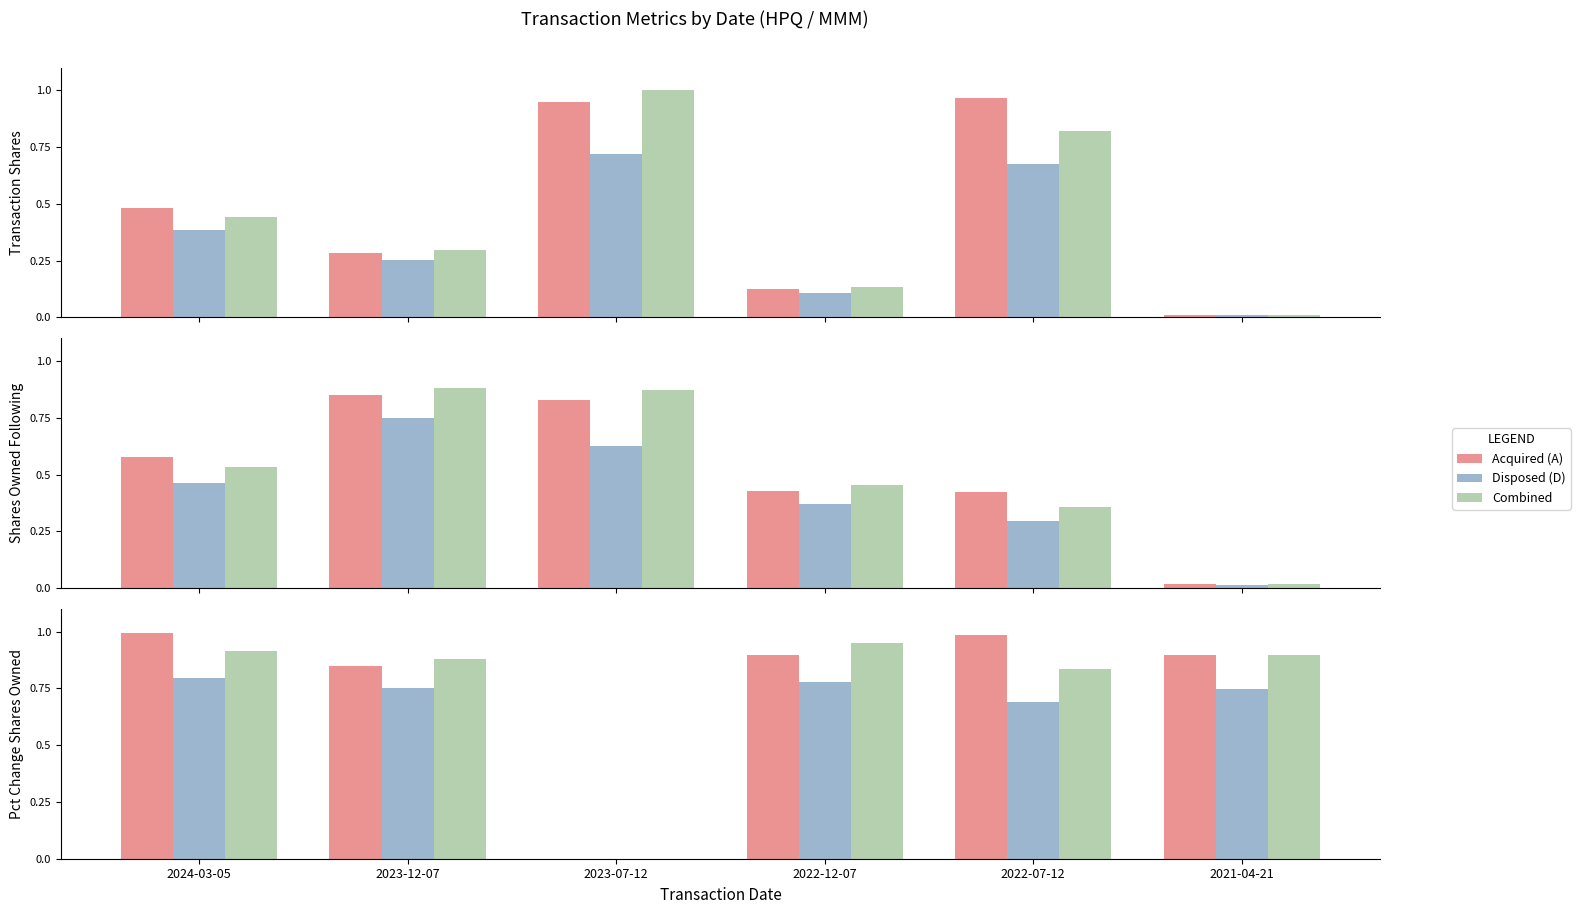

Reading left to right, transcribe all the data shown in this chart.

Acquired (A): 0.5	0.3	0.9	0.1	1.0	0.0
Disposed (D): 0.4	0.3	0.7	0.1	0.7	0.0
Combined: 0.4	0.3	1.0	0.1	0.8	0.0